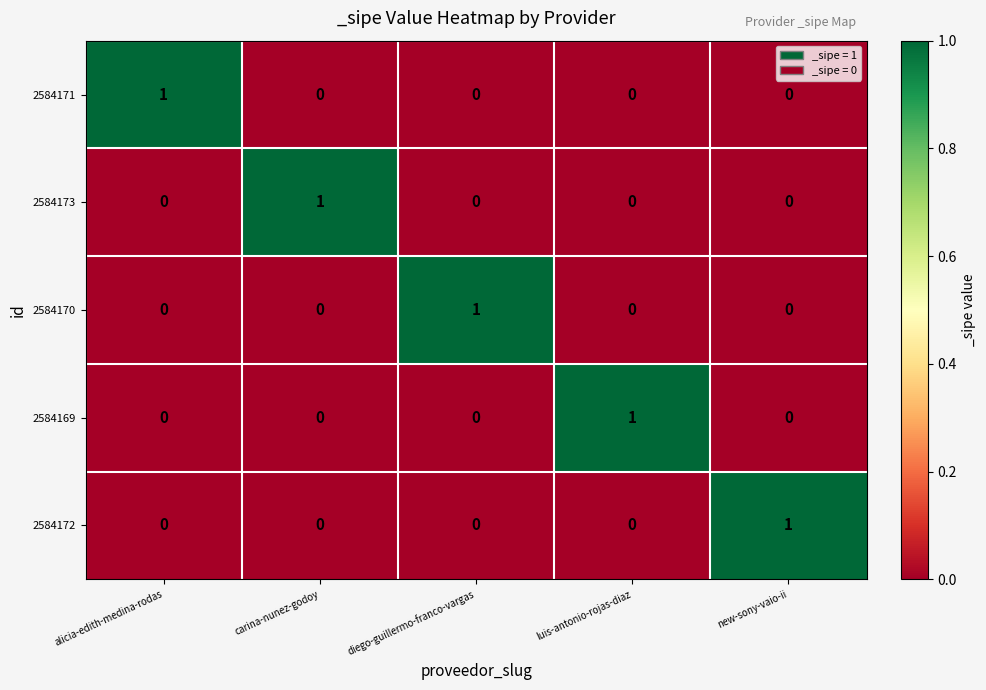

Reading left to right, extract all data points from this chart.

2584171: 1	0	0	0	0
2584173: 0	1	0	0	0
2584170: 0	0	1	0	0
2584169: 0	0	0	1	0
2584172: 0	0	0	0	1